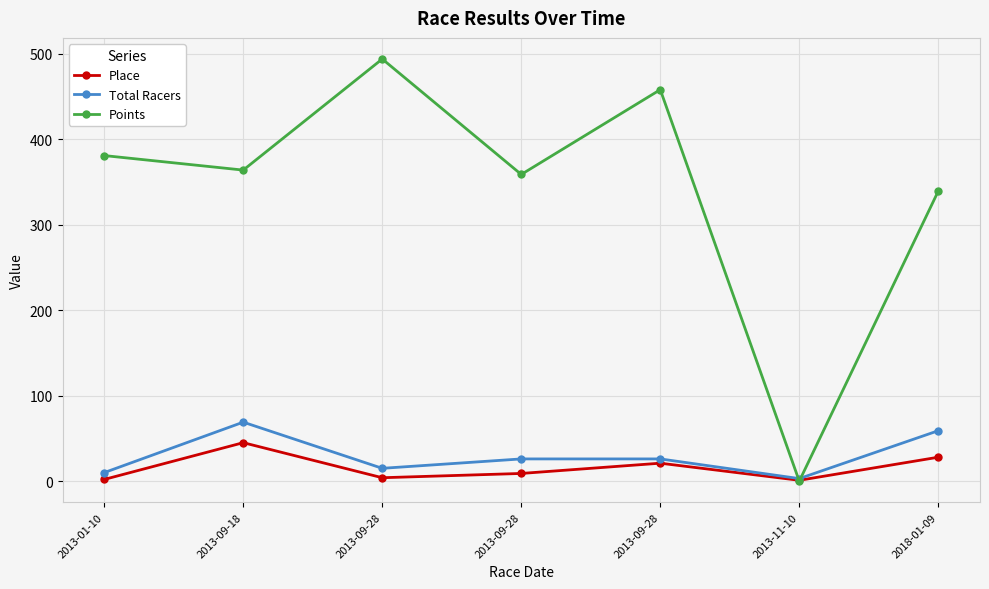

What is the difference between the second highest and minimum values in the Points series?

457.8